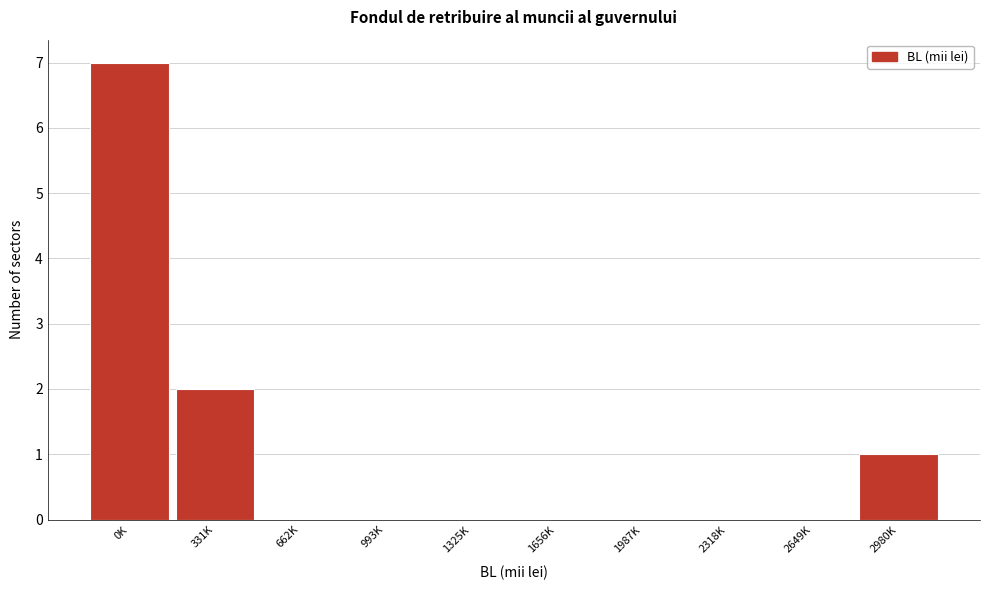

Reading right to left, what are all the values shown in this chart?

2980K=1	2649K=0	2318K=0	1987K=0	1656K=0	1325K=0	993K=0	662K=0	331K=2	0K=7